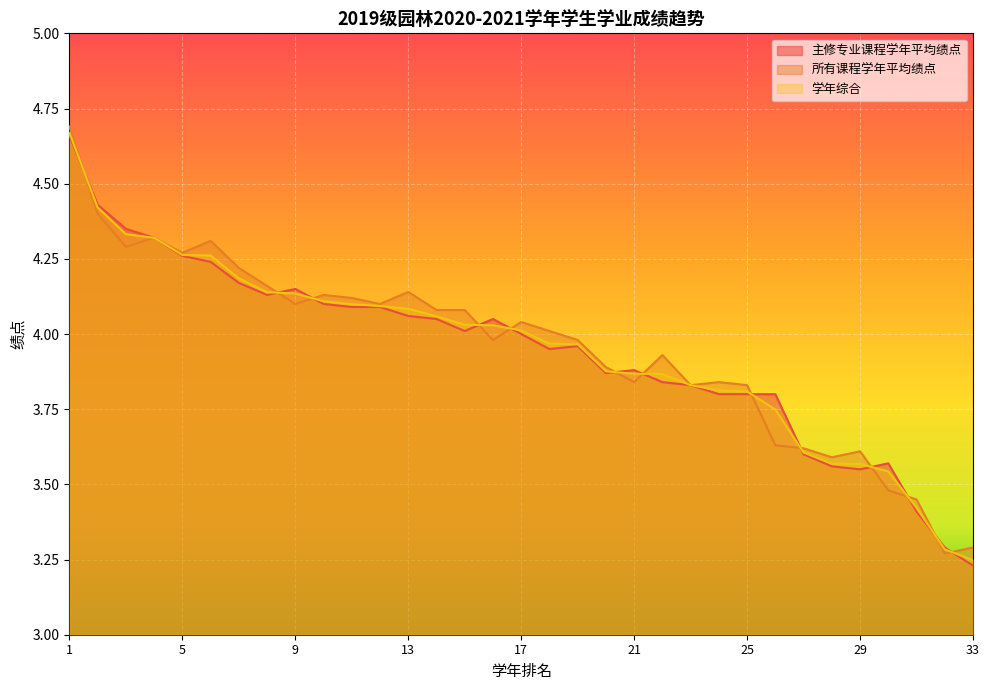

True or false: 所有课程学年平均绩点 has a value of 1.8 at 19.

False